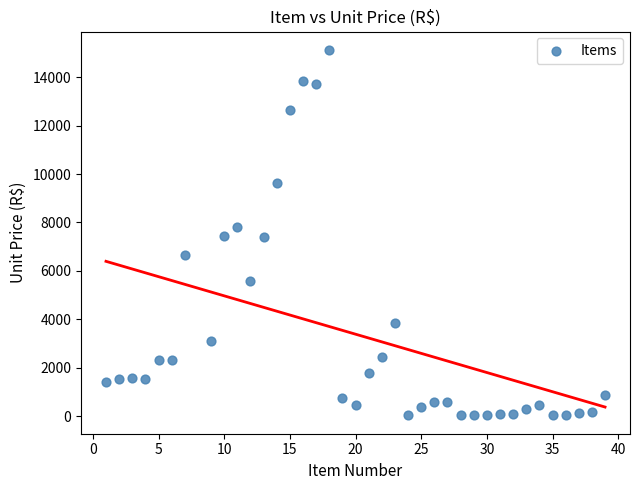

What is the range of X values (max minus min)?

38.0